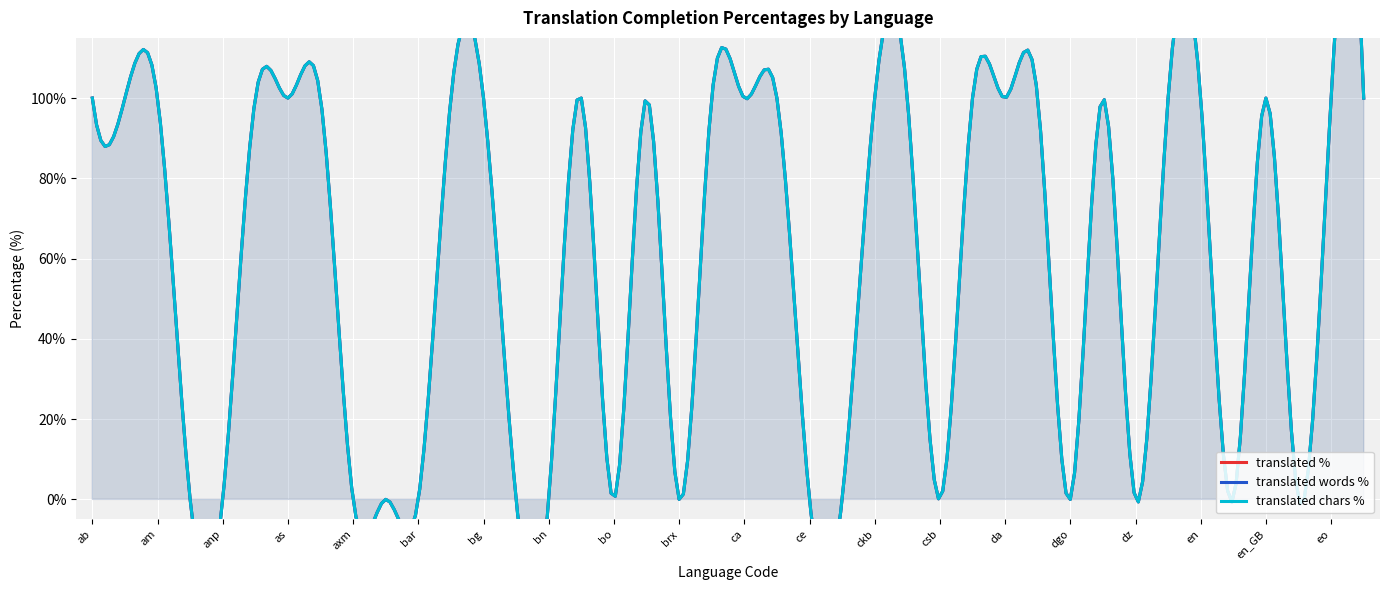

What is the label of the 11th point from the left?

bar